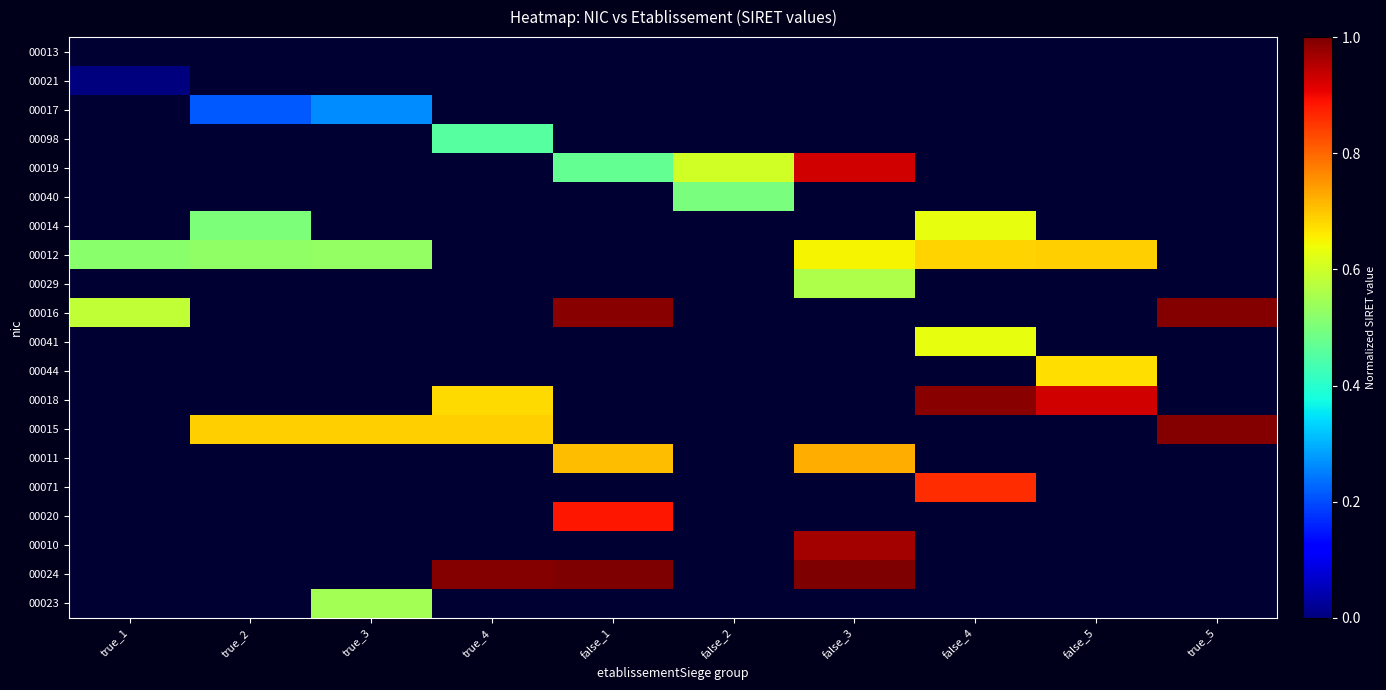

At false_3, list the series in order from largest to smallest.

00024, 00010, 00019, 00011, 00012, 00029, 00013, 00021, 00017, 00098, 00040, 00014, 00016, 00041, 00044, 00018, 00015, 00071, 00020, 00023